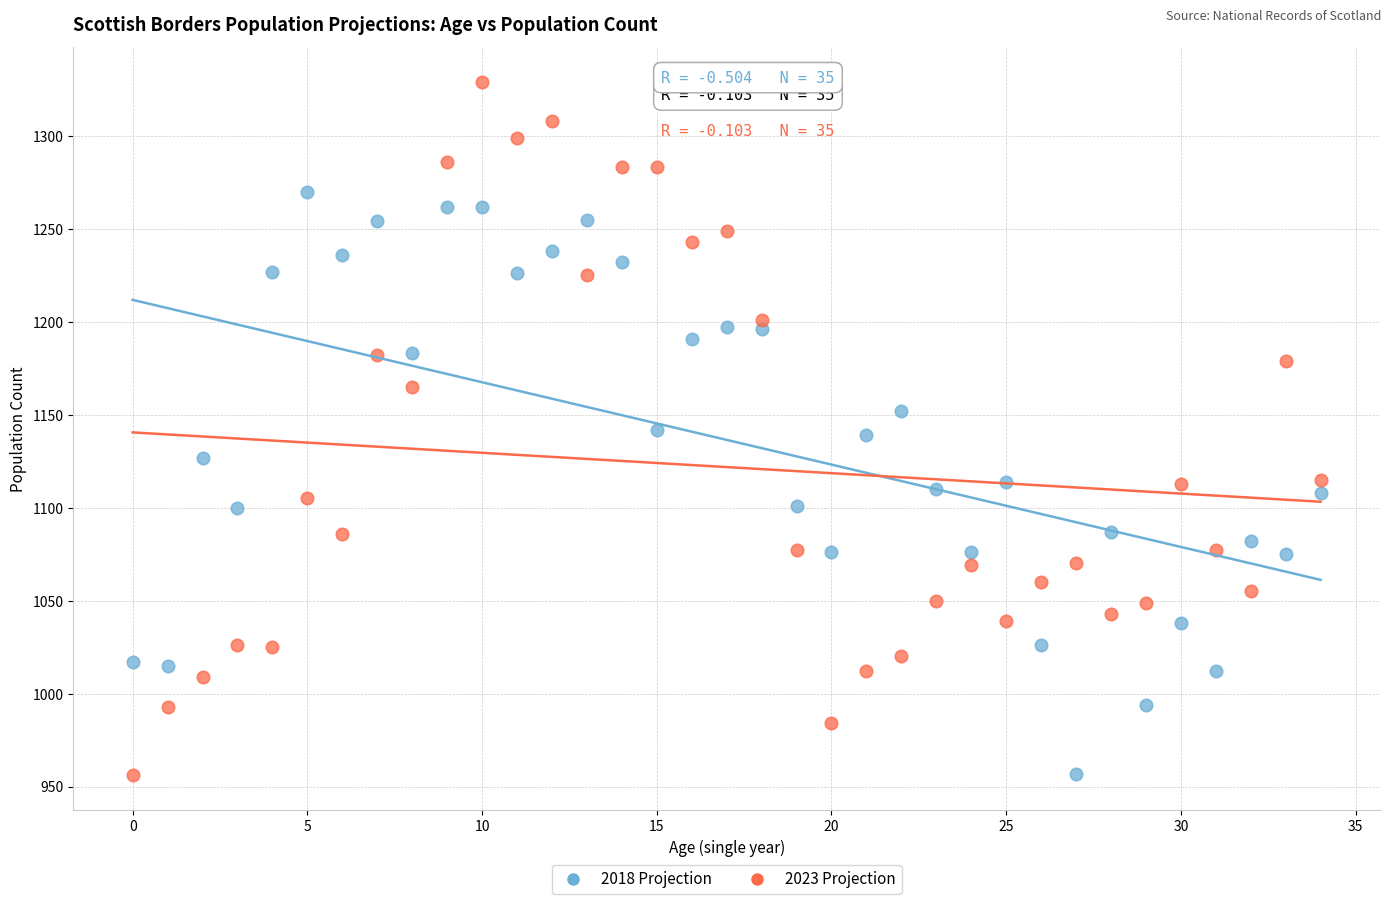

Which series reaches the maximum Y coordinate?

2023 Projection